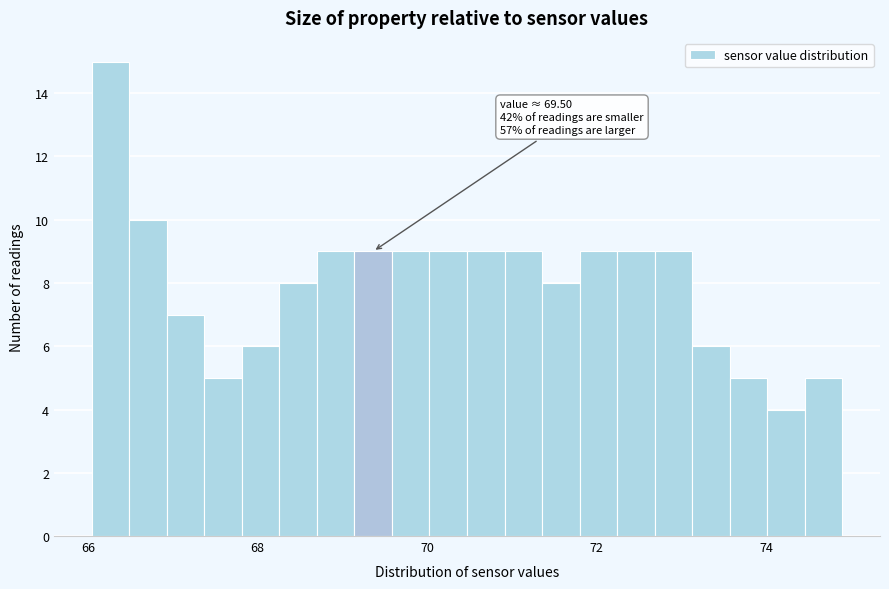

Around what value on the x-axis is the tallest bar? Give the approximate position of its centre, as read against the axis.

66.2